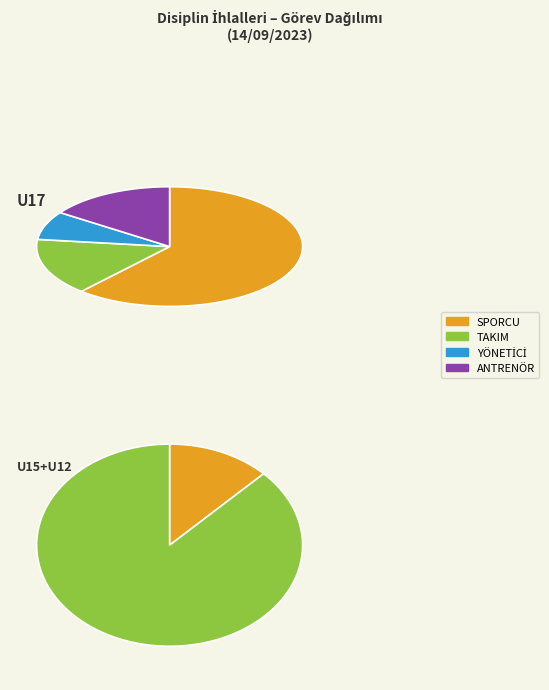

Does any single category account for the majority?

Yes